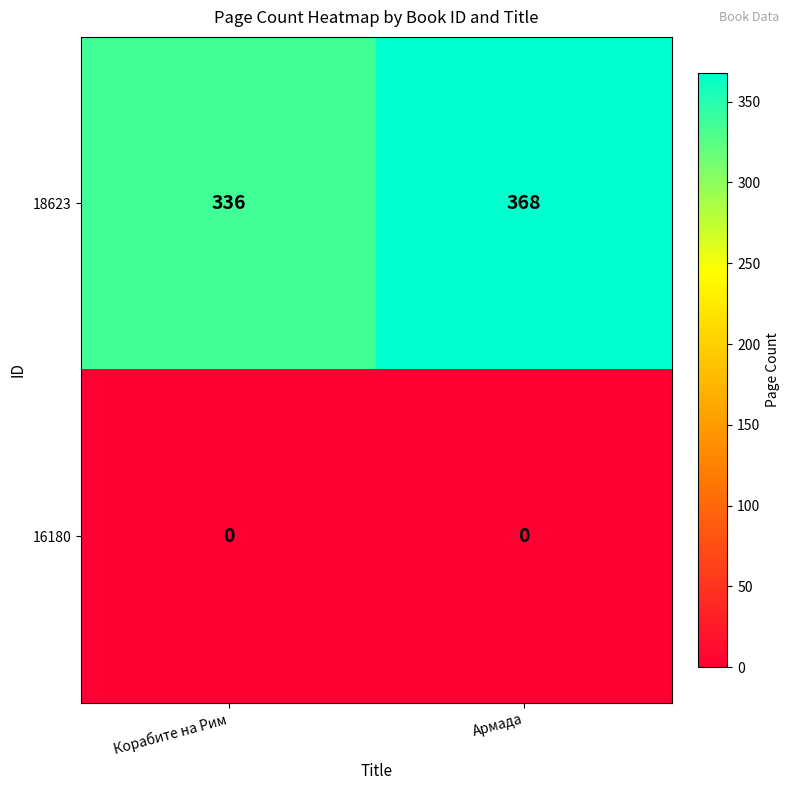

The value of 18623 at Армада is 368. True or false?

True